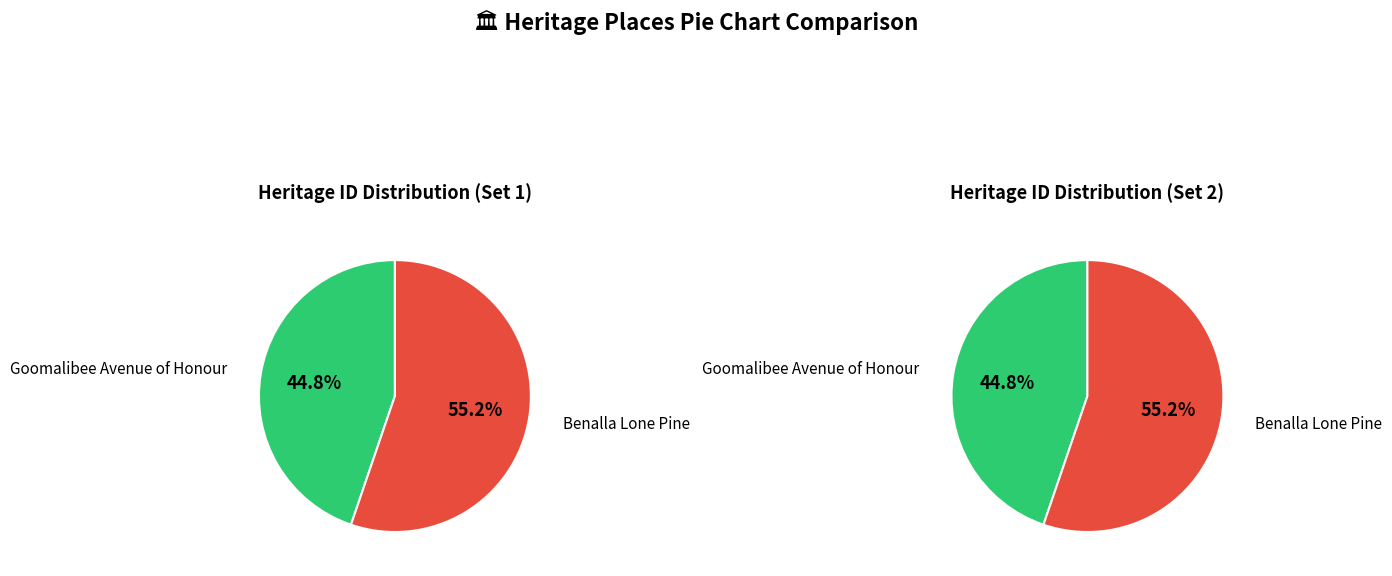

To the nearest percent, what portion does Benalla Lone Pine represent?

55%